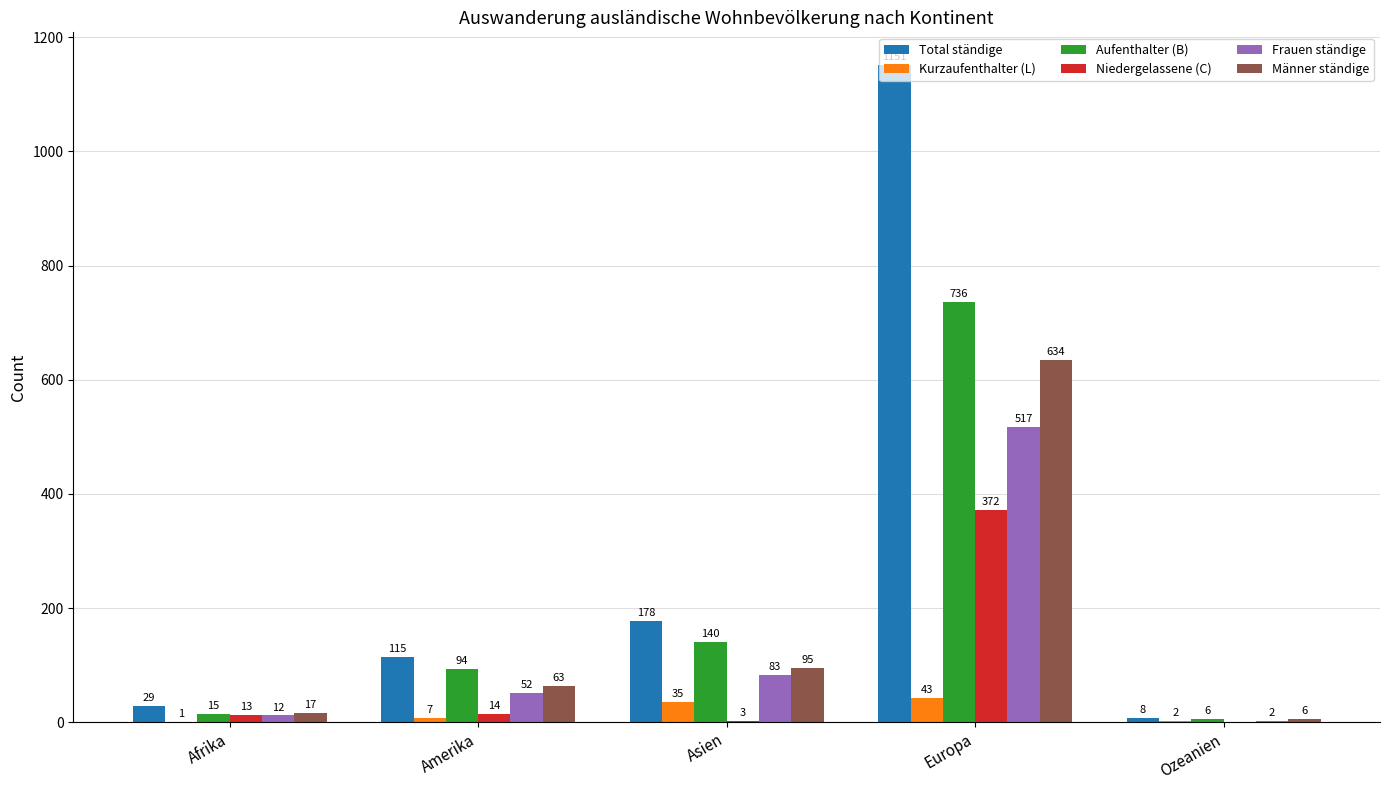

True or false: Niedergelassene (C) has a value of 504 at Europa.

False